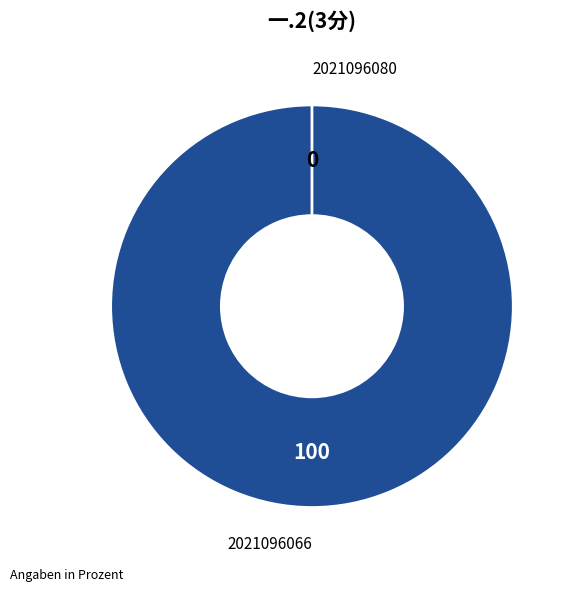

Does 2021096080 account for over 50% of the chart?

No